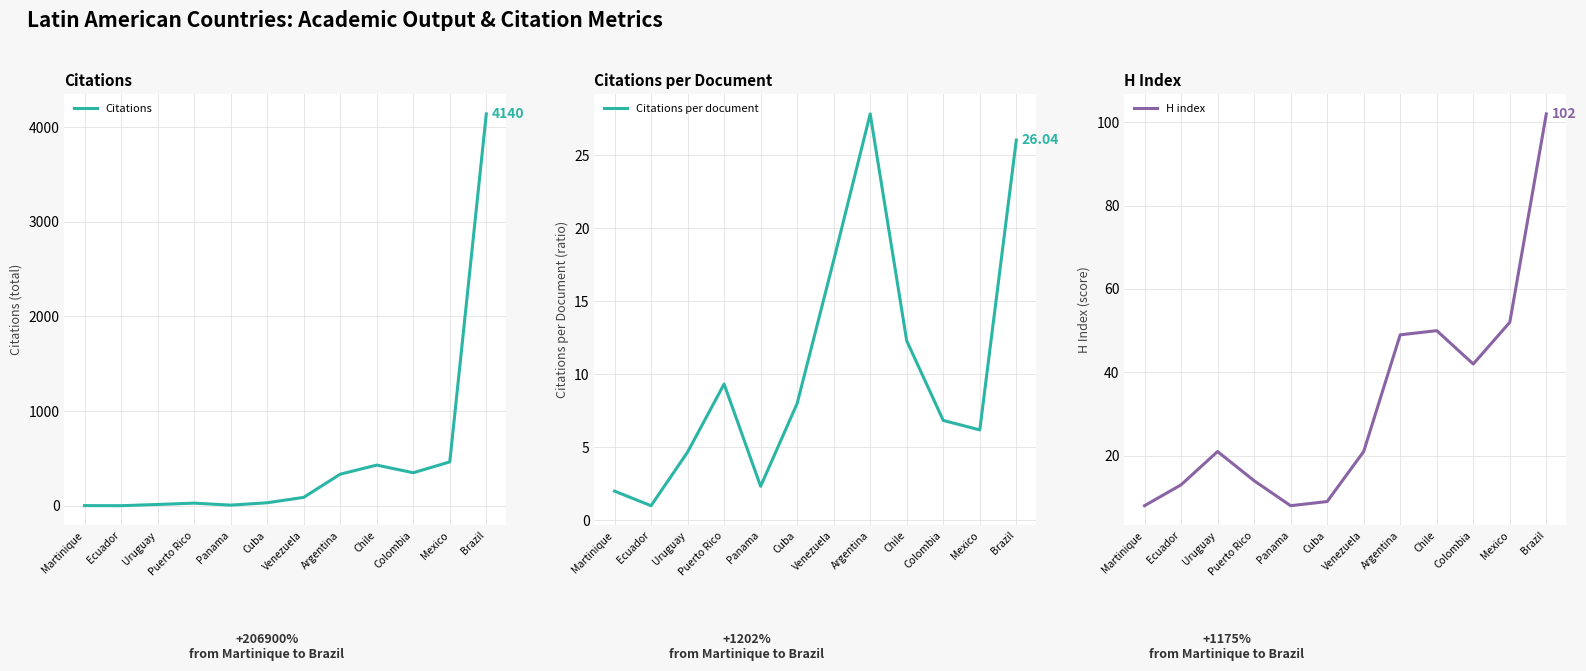

What is the minimum value shown in the chart?

1.0